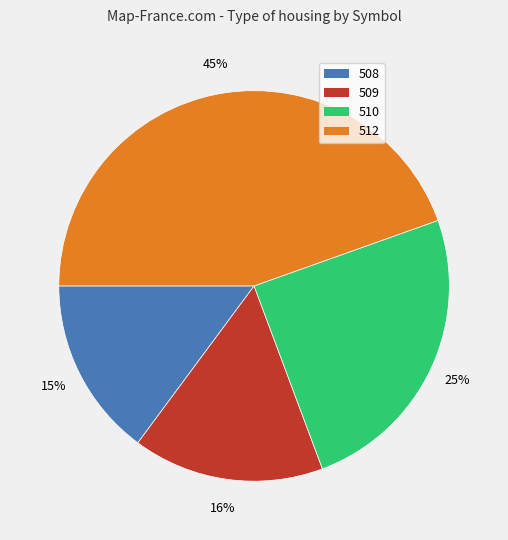

Do 508 and 510 together represent more than half of the pie?

No